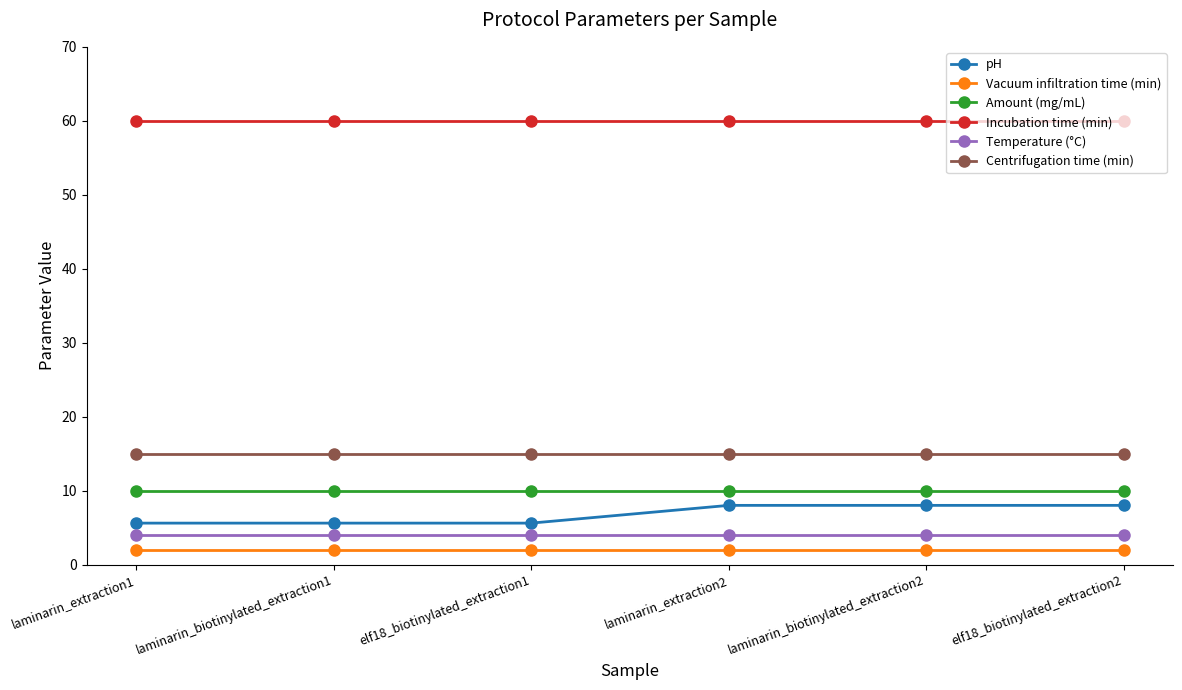

What is the sum of all Amount (mg/mL) values?

60.0